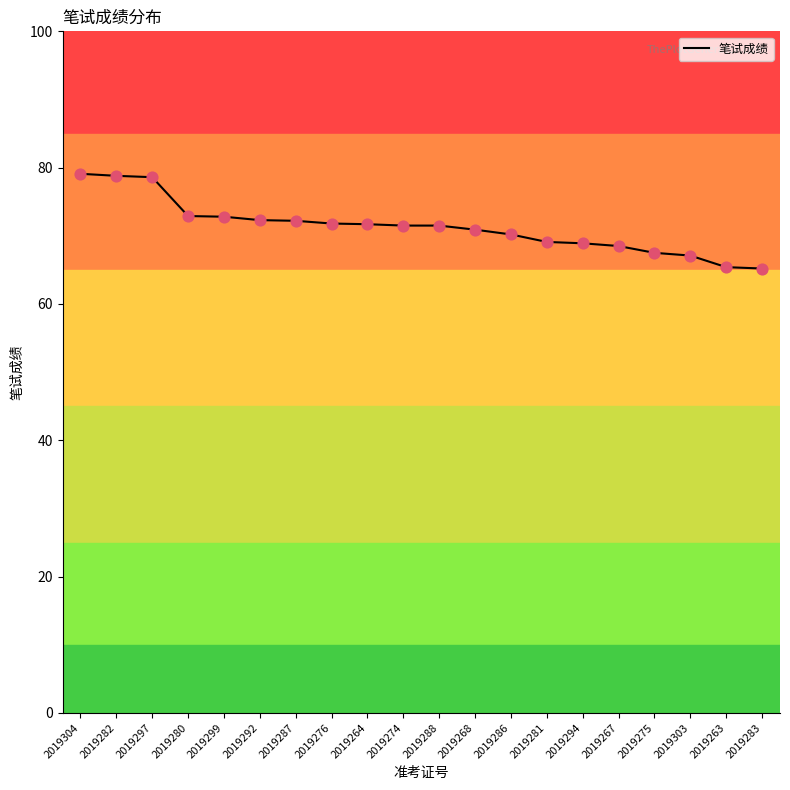

Approximately how many times larger is the value at 2019292 compared to 2019268?

1.0